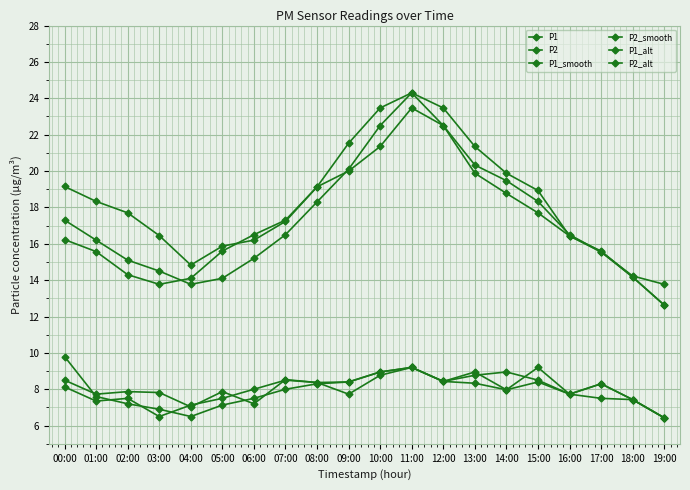

What position from the left is 01:00?

2